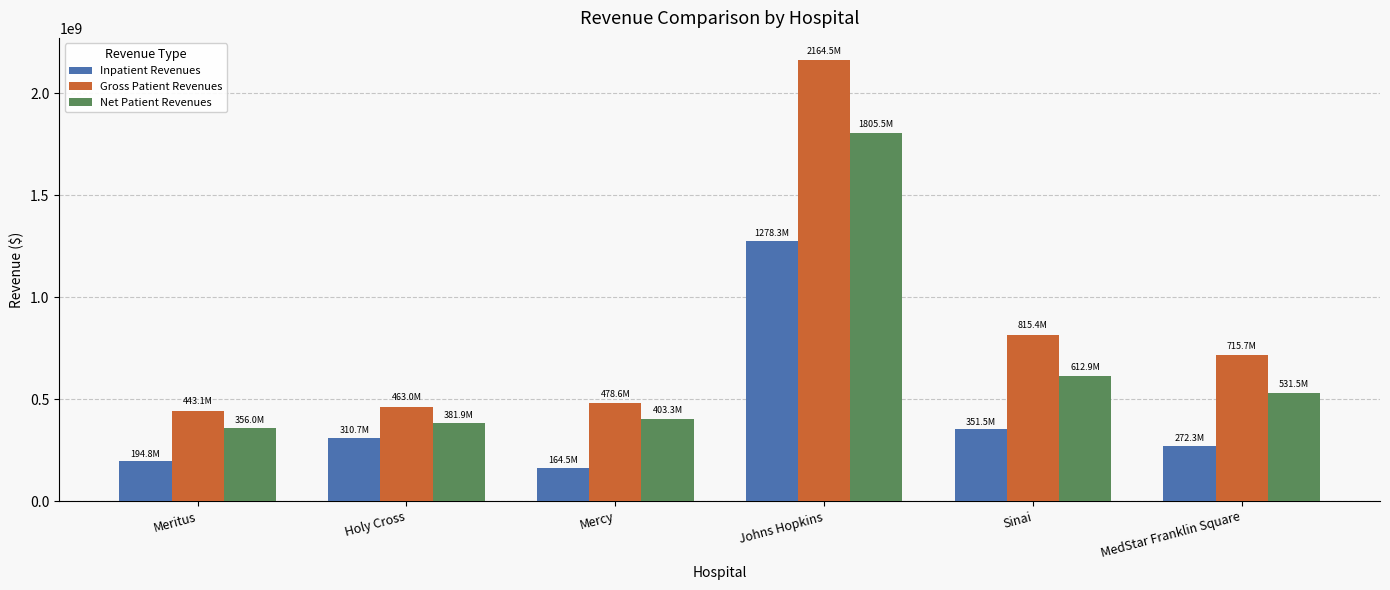

Which category has the lowest value in the Inpatient Revenues series?

Mercy